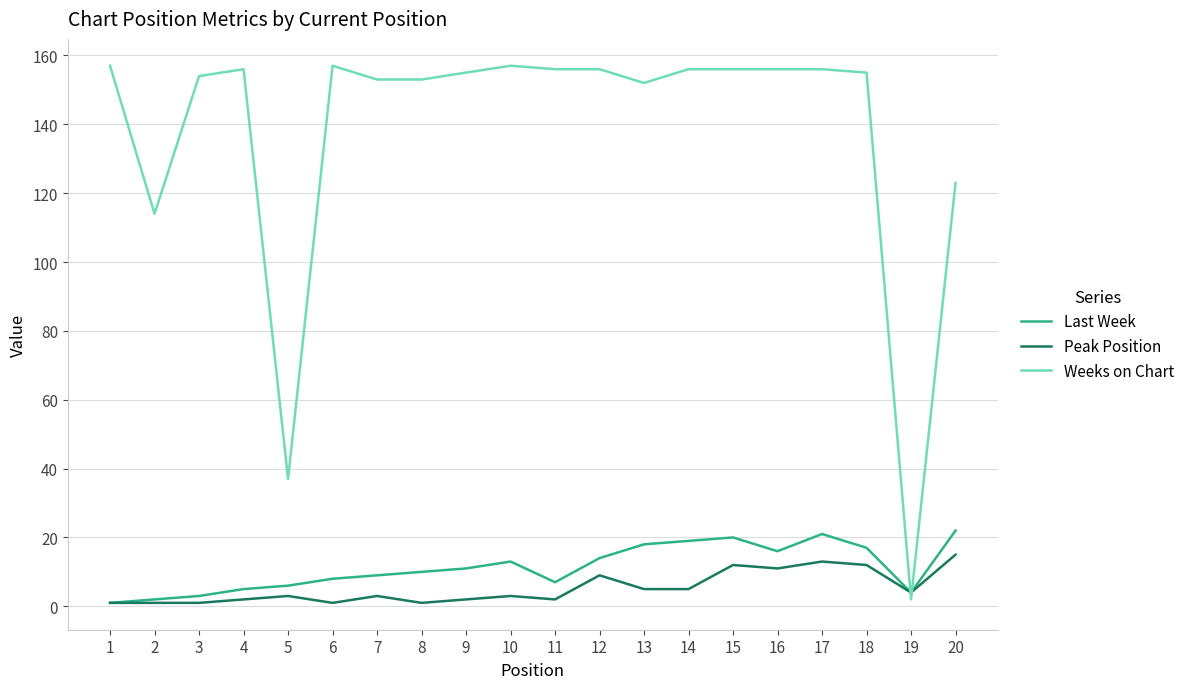

What is the highest value of the Last Week series?

22